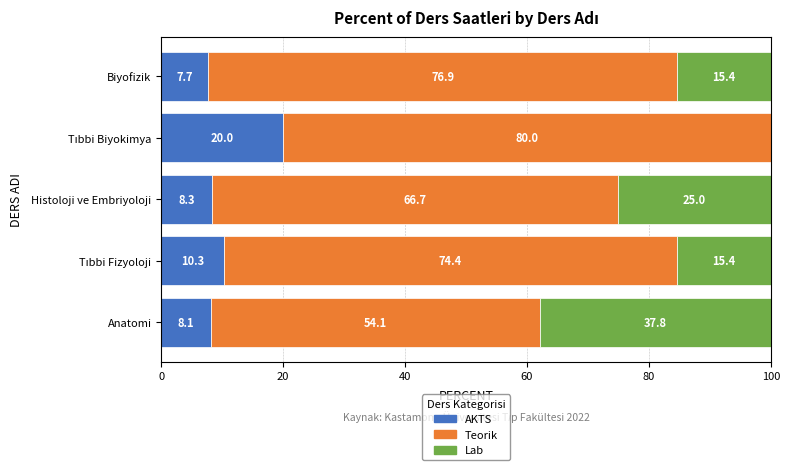

What is the total value across all series at Histoloji ve Embriyoloji?

100.0